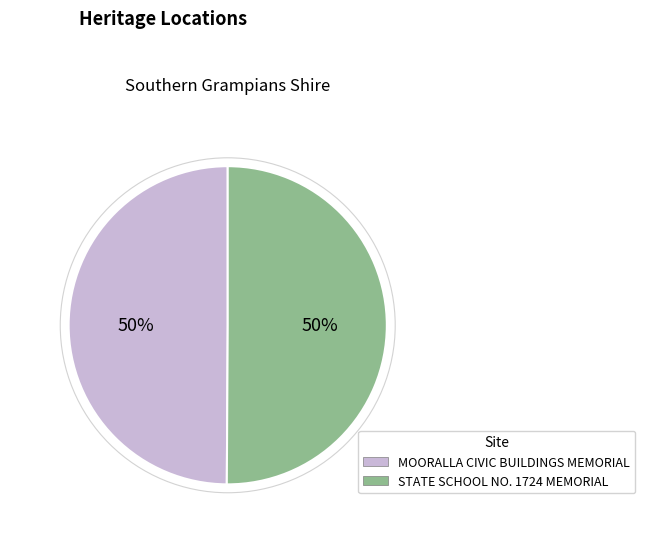

Combined, do MOORALLA CIVIC BUILDINGS MEMORIAL and STATE SCHOOL NO. 1724 MEMORIAL account for over 50%?

Yes